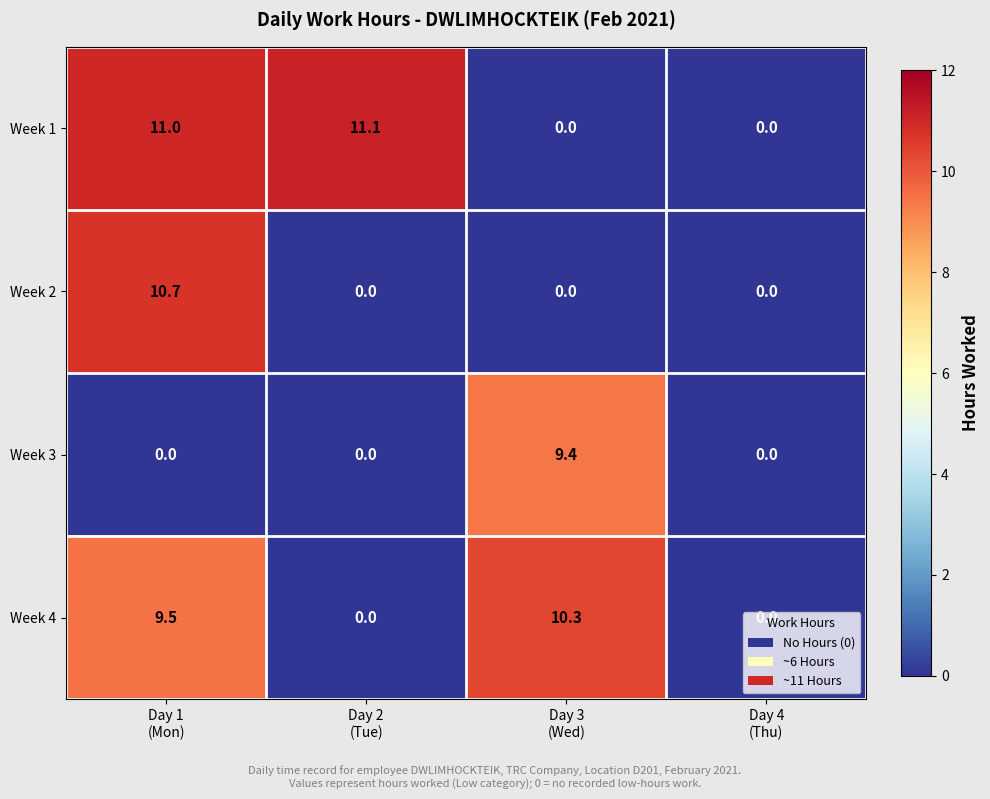

List the series in order of their peak value, highest first.

Week 1, Week 2, Week 4, Week 3